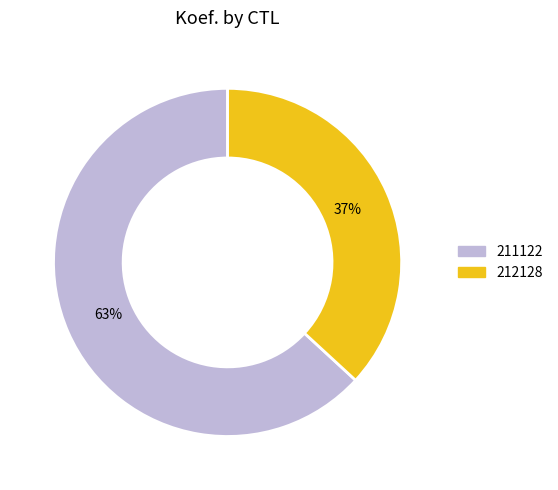

True or false: 212128 accounts for 37% of the total.

True